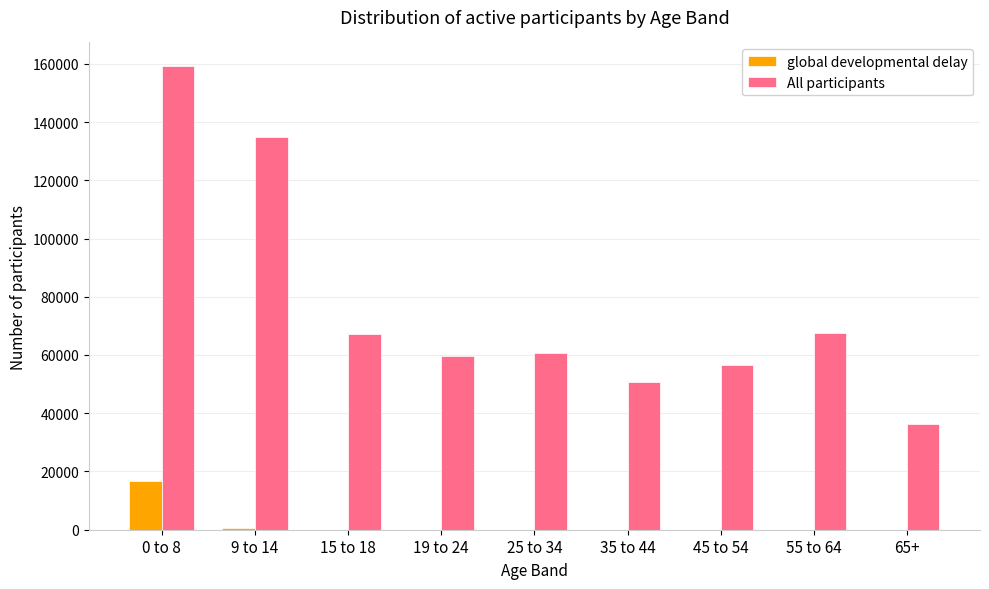

Which label corresponds to the largest value in the chart?

0 to 8